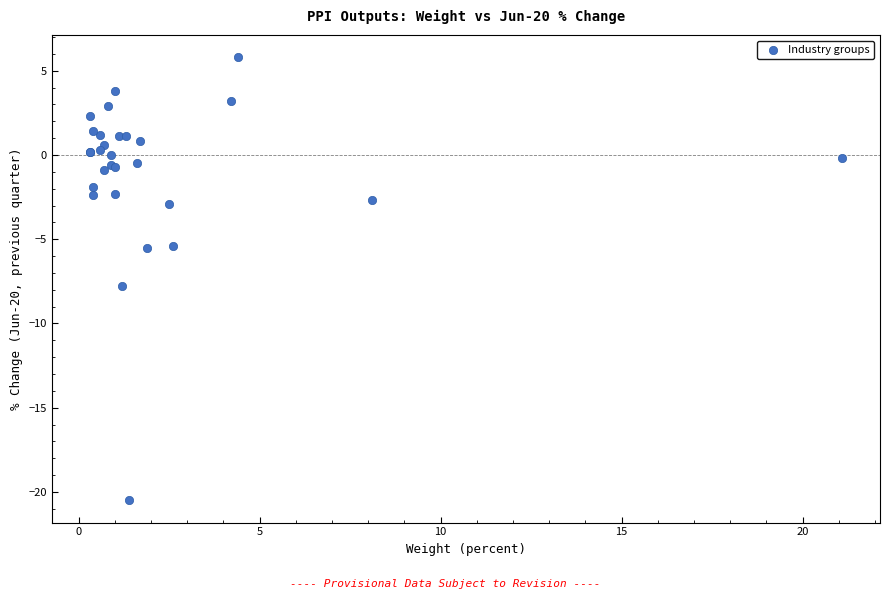

What Y value in the scatter plot is closest to -7?

-7.8